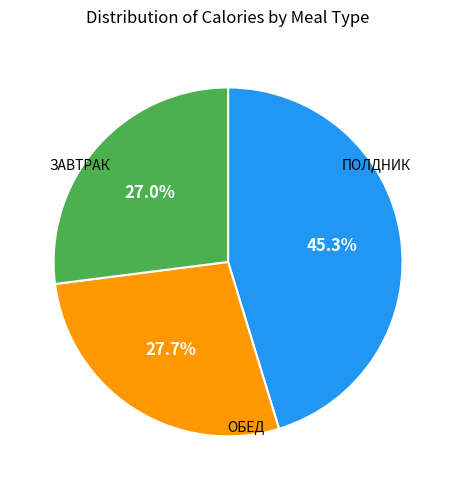

Is there any slice that represents more than half of the pie?

No